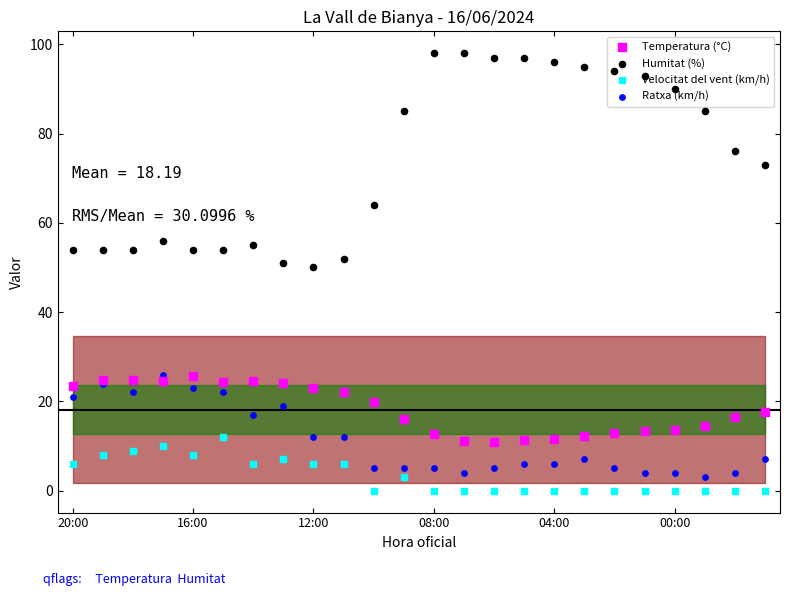

Is the value of Ratxa (km/h) at 6 greater than the value of Temperatura (°C) at 22?

Yes